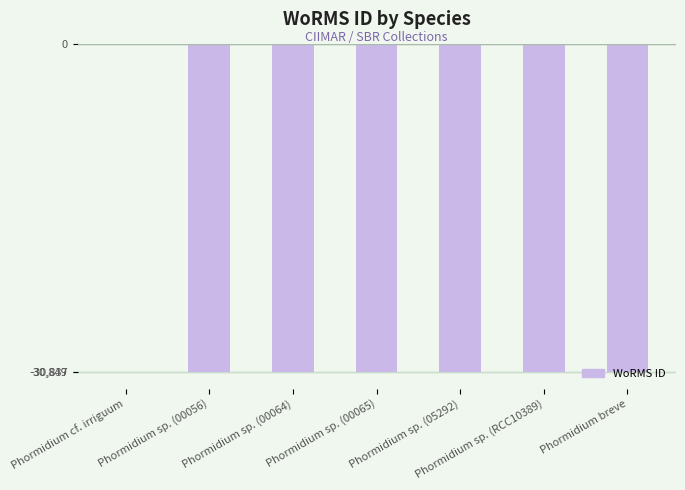

What is the approximate value at Phormidium breve?

-30837